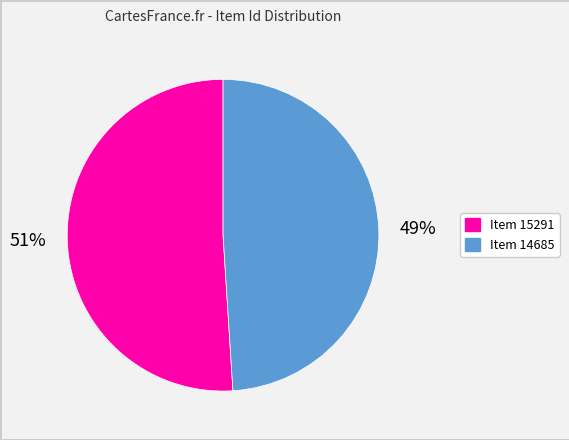

How many segments does this pie chart have?

2